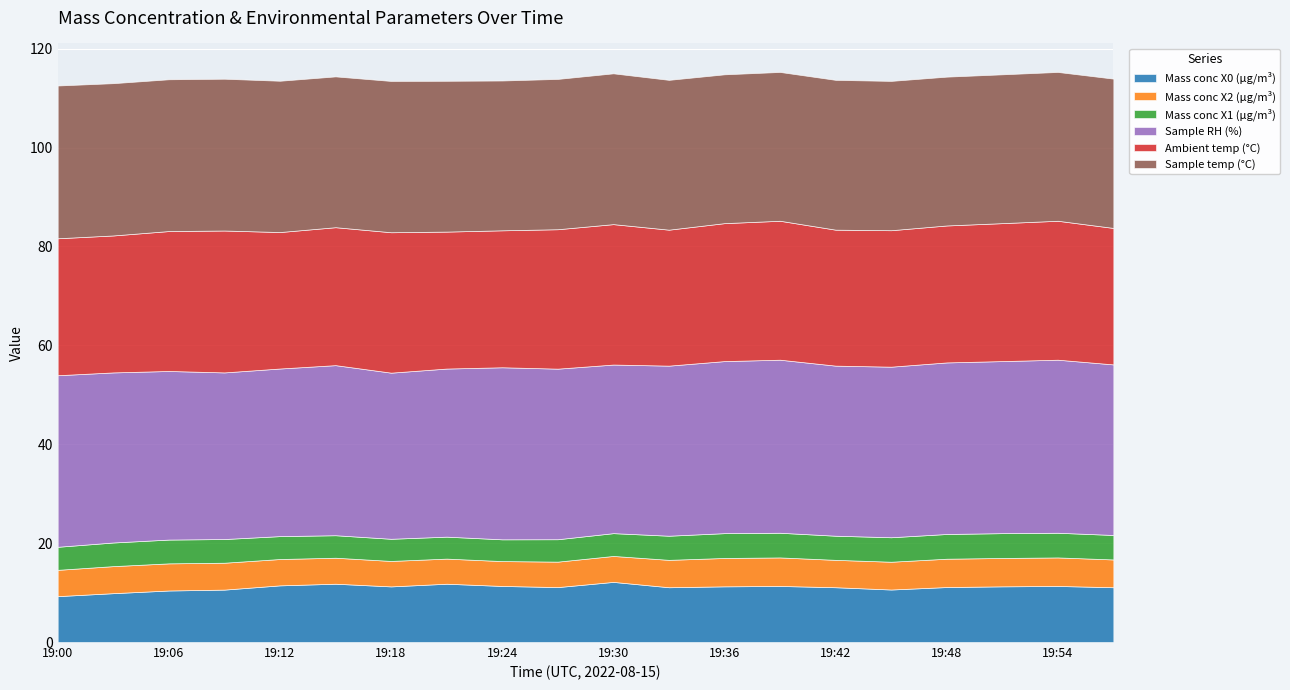

Between 19:15 and 19:30, which is larger?

19:30